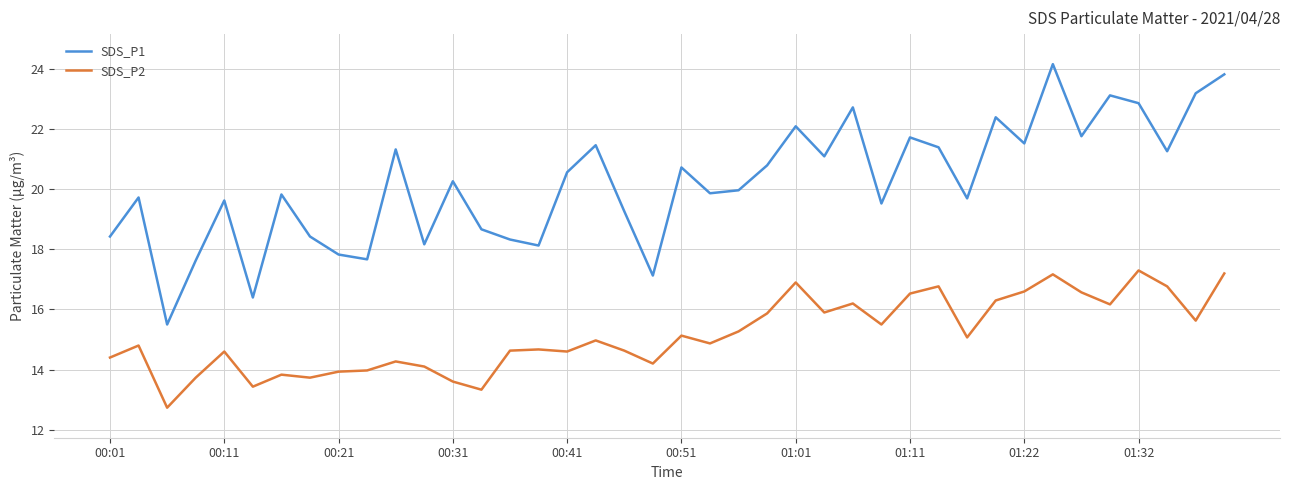

What are all the series names shown in the legend?

SDS_P1, SDS_P2